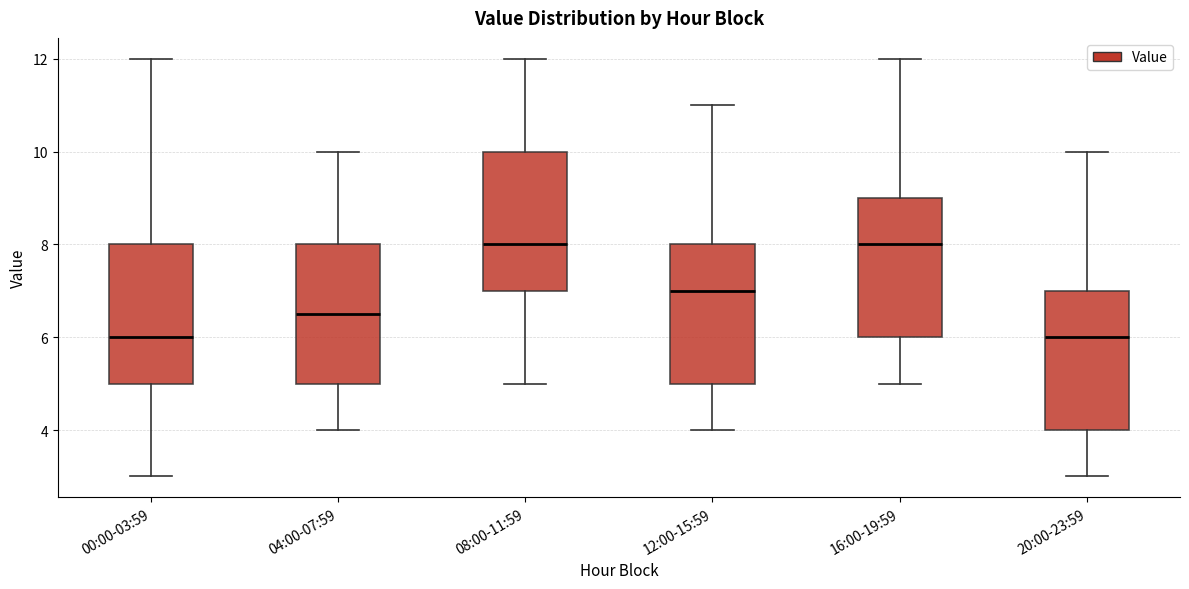

Reading left to right, read every box against the y-axis: the position of its median line, the range the box covers, and the ends of its whiskers. The values are not printed on the chart, so give them approximately, as read against the axis.

00:00-03:59: median 6.0, box 5.0 to 8.0, whiskers 3.0 to 12.0
04:00-07:59: median 6.6, box 5.0 to 8.0, whiskers 4.0 to 10.0
08:00-11:59: median 8.0, box 7.0 to 10.0, whiskers 5.0 to 12.0
12:00-15:59: median 7.0, box 5.0 to 8.0, whiskers 4.0 to 11.0
16:00-19:59: median 8.0, box 6.0 to 9.0, whiskers 5.0 to 12.0
20:00-23:59: median 6.0, box 4.0 to 7.0, whiskers 3.0 to 10.0